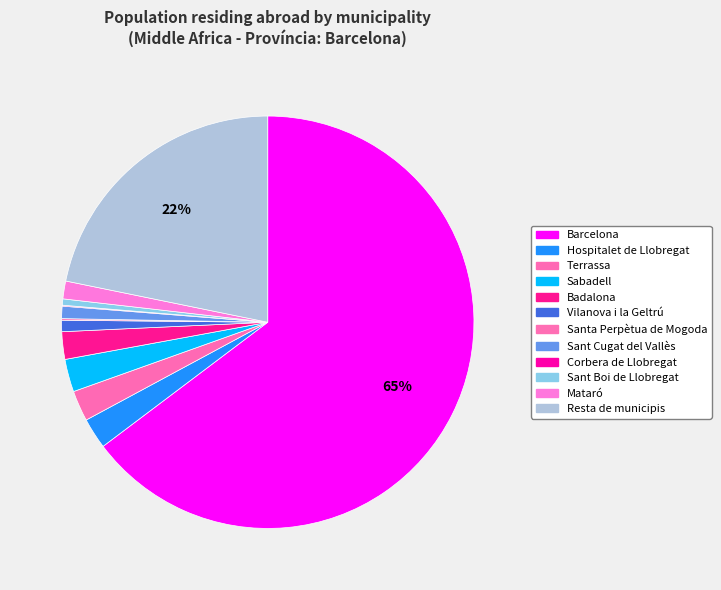

Approximately how many times larger is the value at Badalona compared to Corbera de Llobregat?

29.2